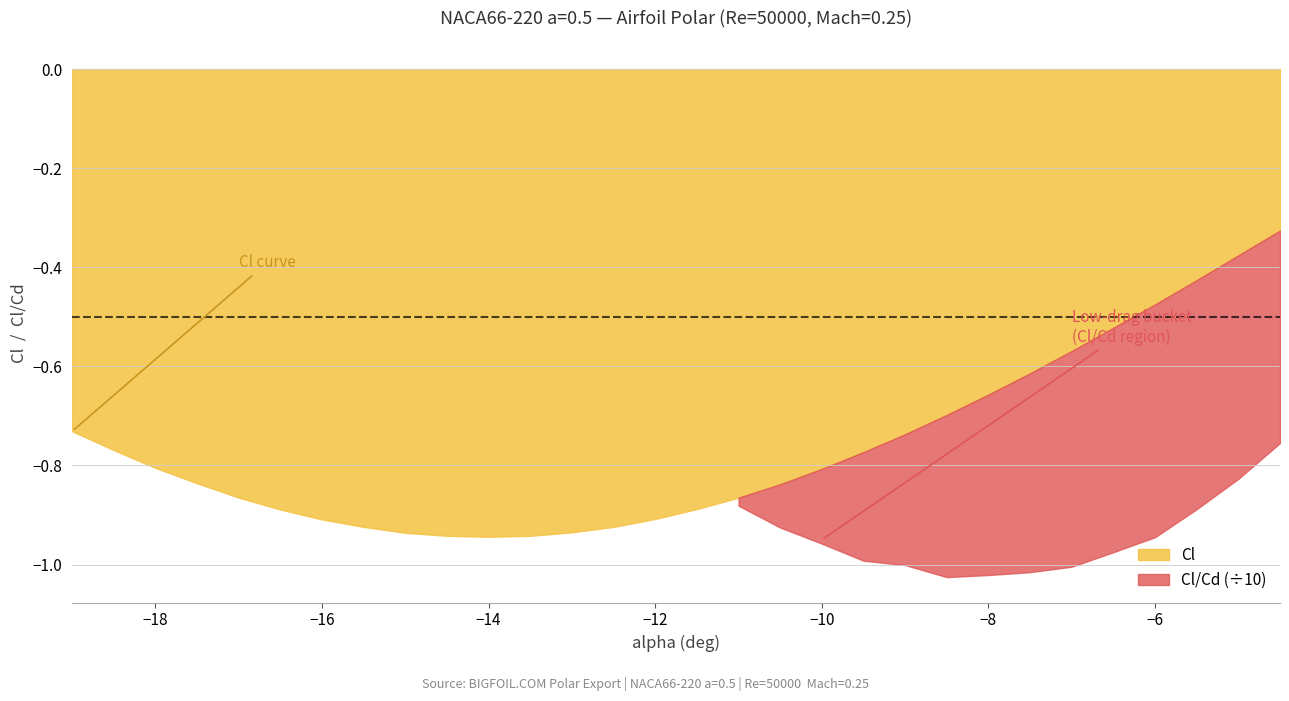

What is the minimum value for Cl/Cd?

-10.3